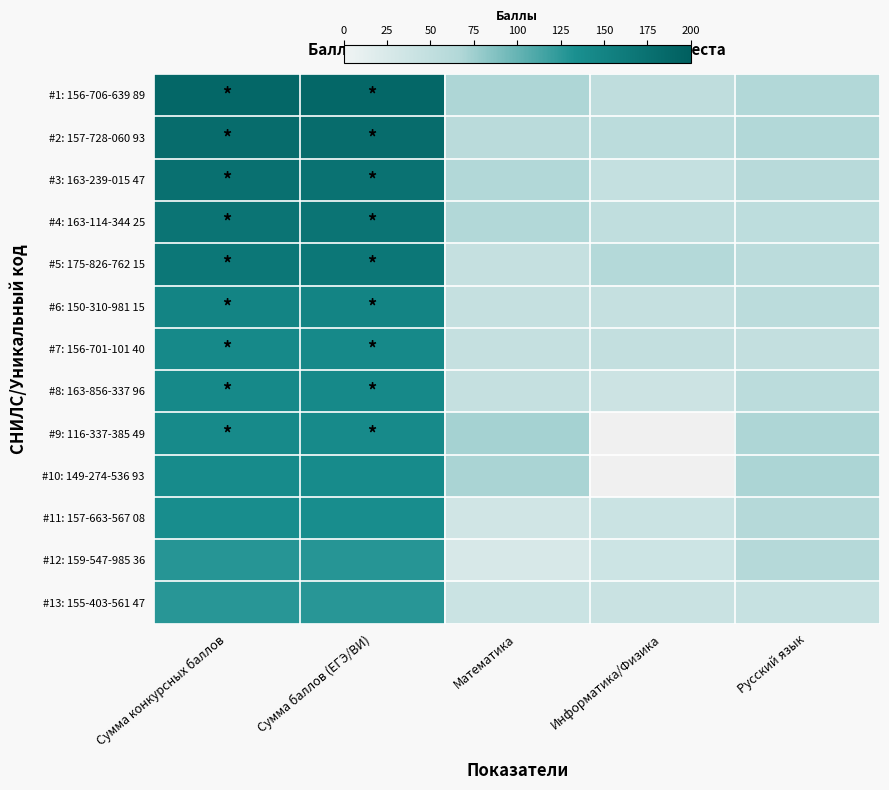

What is the lowest value of the #13: 155-403-561 47 series?

40.0